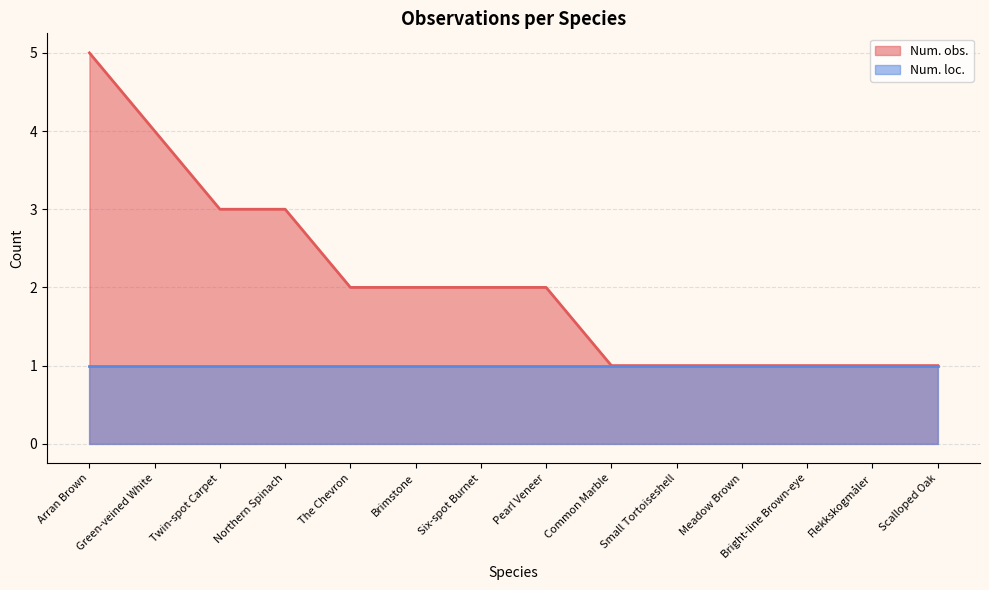

What is the value of the 6th point from the left?

2